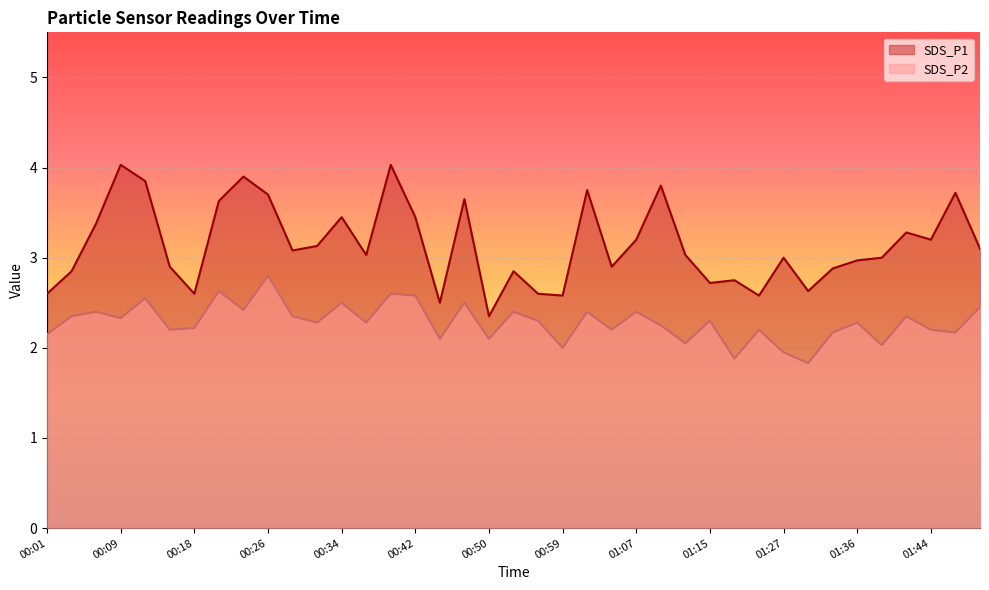

True or false: SDS_P1 has a value of 4.5 at 00:04.

False